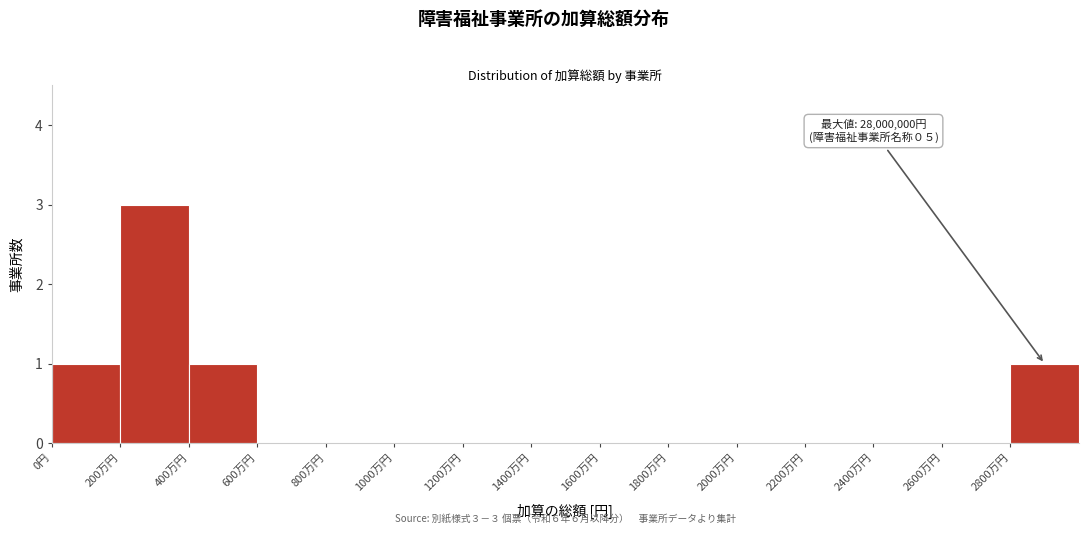

Reading left to right, extract all data points from this chart.

0円=1	200万円=3	400万円=1	600万円=0	800万円=0	1000万円=0	1200万円=0	1400万円=0	1600万円=0	1800万円=0	2000万円=0	2200万円=0	2400万円=0	2600万円=0	2800万円=1